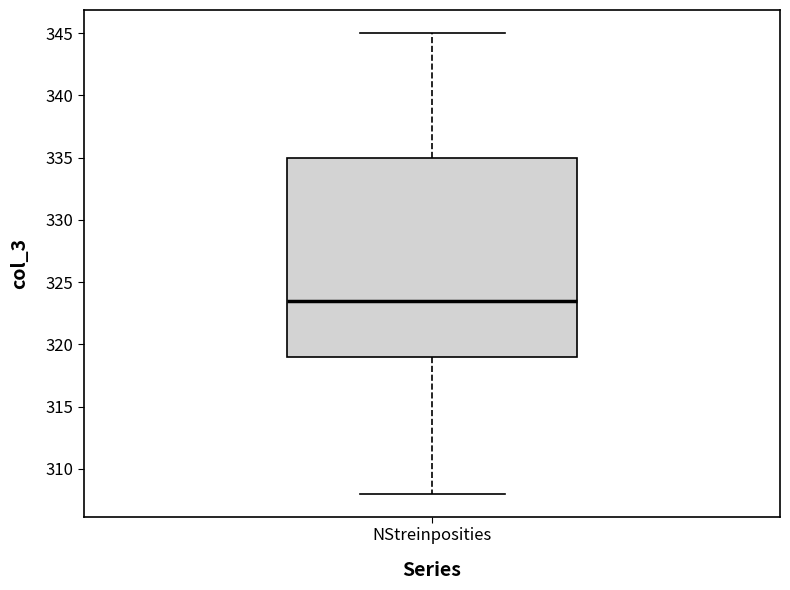

Read this box plot against the y-axis: the position of the median line, the range covered by the box, and the ends of both whiskers. The values are not printed on the chart, so give them approximately, as read against the axis.

median 323.5, box 319.0 to 335.0, whiskers 308.0 to 345.0